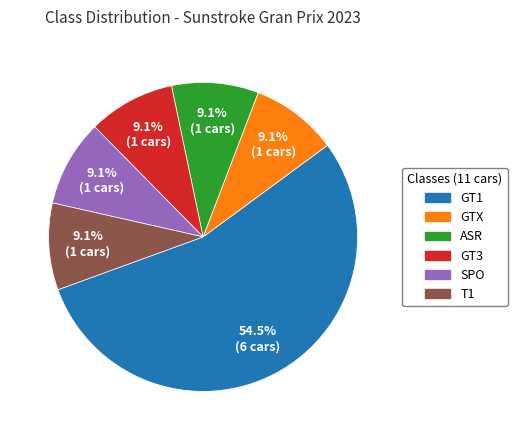

Does any single category account for the majority?

Yes